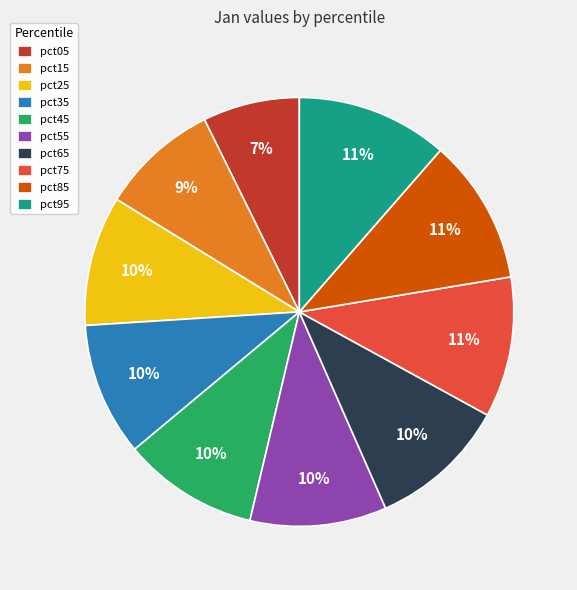

What percentage is the pct75 slice, to the nearest percent?

11%